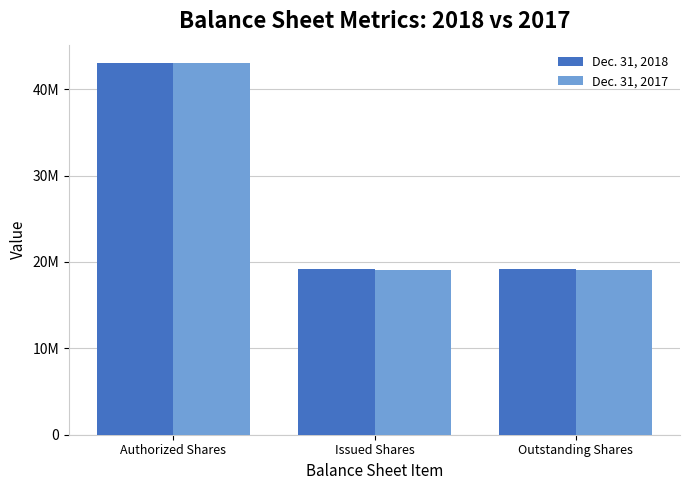

Which label corresponds to the largest value in the chart?

Authorized Shares